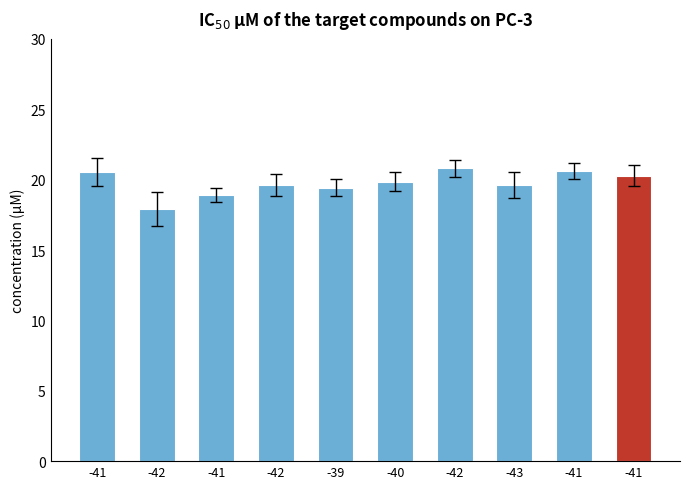

How many bars are there in total?

10